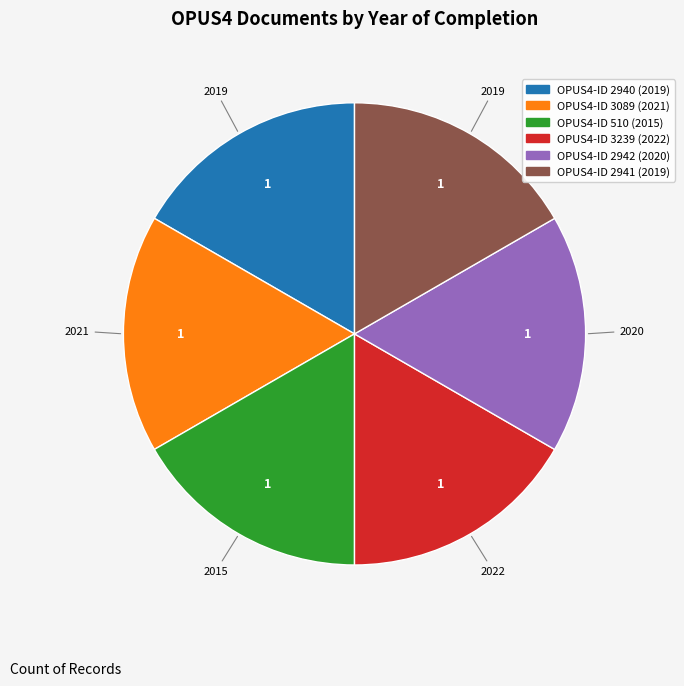

Does any single category account for the majority?

No